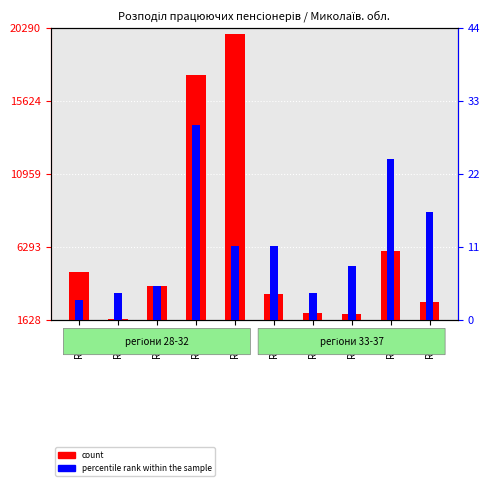

Which series has the widest spread of values?

count